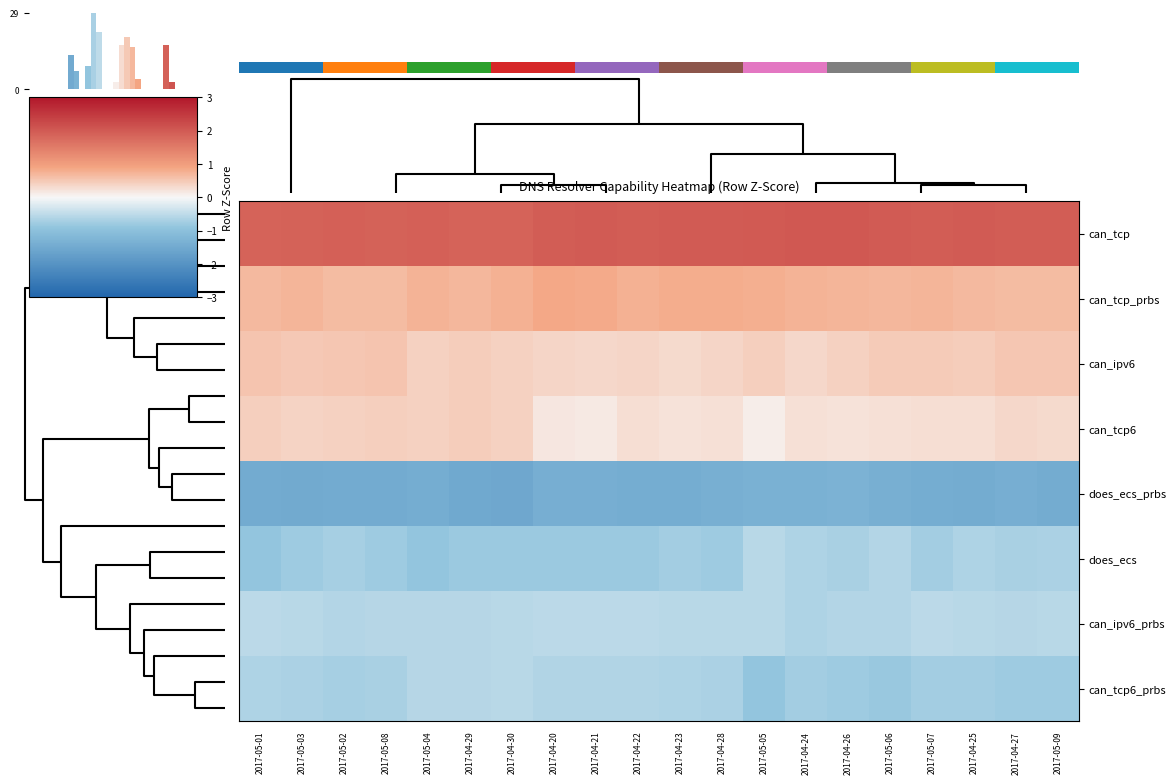

Reading left to right, what are all the values shown in this chart?

can_tcp: 2017-05-01=1.9	2017-05-03=1.9	2017-05-02=1.9	2017-05-08=1.9	2017-05-04=1.9	2017-04-29=1.9	2017-04-30=1.9	2017-04-20=1.9	2017-04-21=2.0	2017-04-22=2.0	2017-04-23=2.0	2017-04-28=2.0	2017-05-05=2.0	2017-04-24=2.0	2017-04-26=2.0	2017-05-06=2.0	2017-05-07=1.9	2017-04-25=2.0	2017-04-27=2.0	2017-05-09=1.9
can_tcp_prbs: 2017-05-01=0.7	2017-05-03=0.7	2017-05-02=0.7	2017-05-08=0.7	2017-05-04=0.7	2017-04-29=0.7	2017-04-30=0.8	2017-04-20=0.9	2017-04-21=0.8	2017-04-22=0.8	2017-04-23=0.8	2017-04-28=0.8	2017-05-05=0.8	2017-04-24=0.7	2017-04-26=0.7	2017-05-06=0.7	2017-05-07=0.7	2017-04-25=0.7	2017-04-27=0.6	2017-05-09=0.6
can_ipv6: 2017-05-01=0.5	2017-05-03=0.5	2017-05-02=0.5	2017-05-08=0.5	2017-05-04=0.4	2017-04-29=0.5	2017-04-30=0.4	2017-04-20=0.4	2017-04-21=0.3	2017-04-22=0.4	2017-04-23=0.3	2017-04-28=0.4	2017-05-05=0.4	2017-04-24=0.3	2017-04-26=0.4	2017-05-06=0.5	2017-05-07=0.5	2017-04-25=0.5	2017-04-27=0.5	2017-05-09=0.5
can_tcp6: 2017-05-01=0.4	2017-05-03=0.4	2017-05-02=0.4	2017-05-08=0.4	2017-05-04=0.4	2017-04-29=0.5	2017-04-30=0.4	2017-04-20=0.2	2017-04-21=0.2	2017-04-22=0.3	2017-04-23=0.2	2017-04-28=0.2	2017-05-05=0.1	2017-04-24=0.2	2017-04-26=0.2	2017-05-06=0.3	2017-05-07=0.3	2017-04-25=0.3	2017-04-27=0.3	2017-05-09=0.3
does_ecs_prbs: 2017-05-01=-1.5	2017-05-03=-1.5	2017-05-02=-1.5	2017-05-08=-1.5	2017-05-04=-1.4	2017-04-29=-1.5	2017-04-30=-1.5	2017-04-20=-1.4	2017-04-21=-1.4	2017-04-22=-1.4	2017-04-23=-1.4	2017-04-28=-1.4	2017-05-05=-1.3	2017-04-24=-1.3	2017-04-26=-1.3	2017-05-06=-1.4	2017-05-07=-1.4	2017-04-25=-1.4	2017-04-27=-1.4	2017-05-09=-1.4
does_ecs: 2017-05-01=-0.9	2017-05-03=-0.8	2017-05-02=-0.7	2017-05-08=-0.8	2017-05-04=-0.9	2017-04-29=-0.8	2017-04-30=-0.8	2017-04-20=-0.8	2017-04-21=-0.8	2017-04-22=-0.8	2017-04-23=-0.7	2017-04-28=-0.8	2017-05-05=-0.6	2017-04-24=-0.6	2017-04-26=-0.7	2017-05-06=-0.6	2017-05-07=-0.7	2017-04-25=-0.6	2017-04-27=-0.7	2017-05-09=-0.7
can_ipv6_prbs: 2017-05-01=-0.5	2017-05-03=-0.6	2017-05-02=-0.6	2017-05-08=-0.6	2017-05-04=-0.6	2017-04-29=-0.6	2017-04-30=-0.6	2017-04-20=-0.5	2017-04-21=-0.5	2017-04-22=-0.5	2017-04-23=-0.5	2017-04-28=-0.6	2017-05-05=-0.6	2017-04-24=-0.6	2017-04-26=-0.6	2017-05-06=-0.6	2017-05-07=-0.5	2017-04-25=-0.5	2017-04-27=-0.6	2017-05-09=-0.6
can_tcp6_prbs: 2017-05-01=-0.6	2017-05-03=-0.7	2017-05-02=-0.7	2017-05-08=-0.7	2017-05-04=-0.6	2017-04-29=-0.6	2017-04-30=-0.6	2017-04-20=-0.6	2017-04-21=-0.6	2017-04-22=-0.6	2017-04-23=-0.6	2017-04-28=-0.7	2017-05-05=-0.9	2017-04-24=-0.7	2017-04-26=-0.8	2017-05-06=-0.8	2017-05-07=-0.7	2017-04-25=-0.7	2017-04-27=-0.8	2017-05-09=-0.8